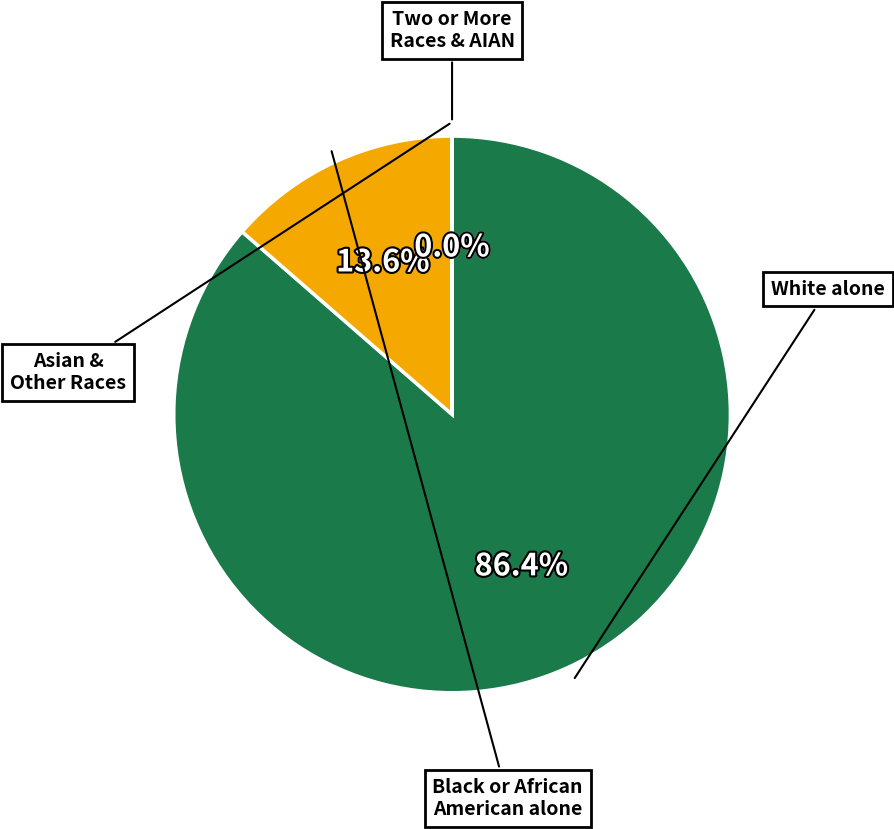

Is there a majority slice in this chart?

Yes